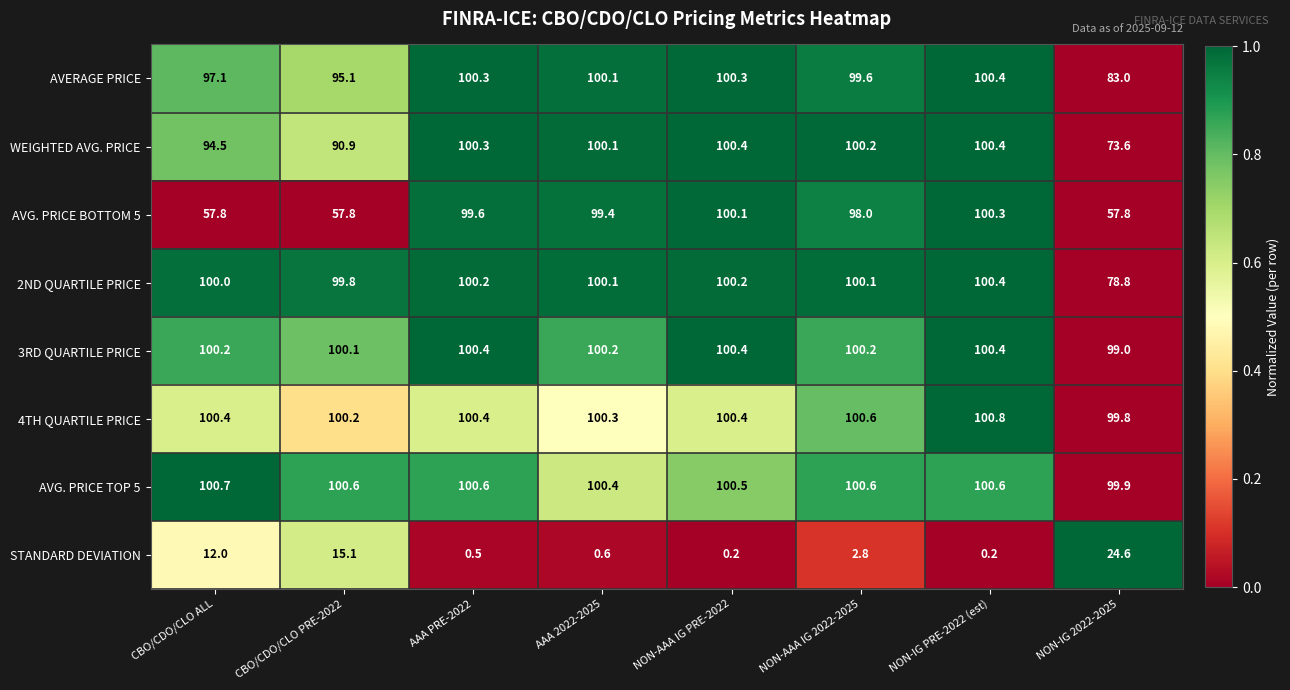

The AVERAGE PRICE series shows 100.1 at AAA 2022-2025. True or false?

True